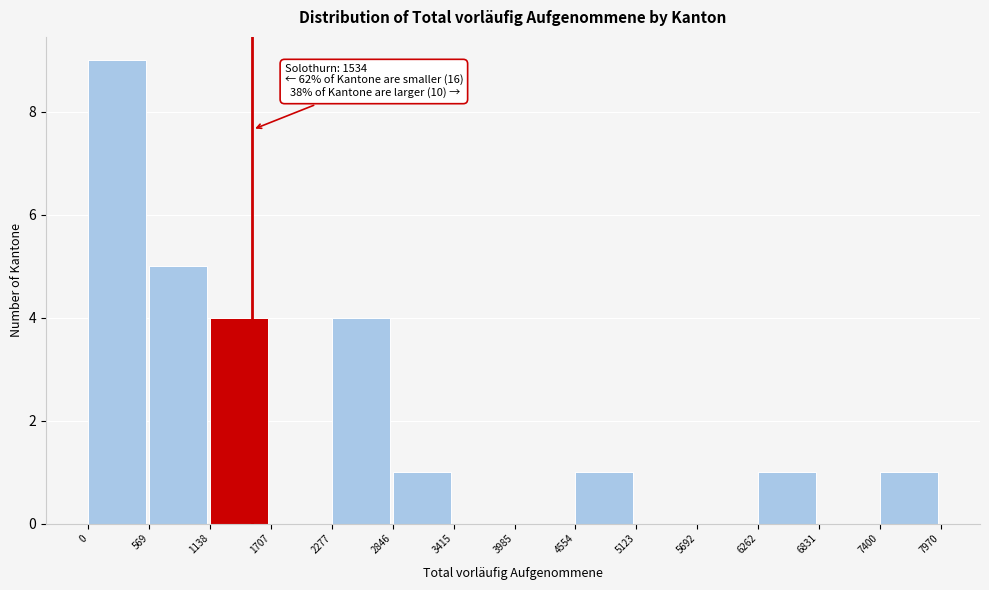

Over which range of the x-axis is the bar tallest?

0 to 569